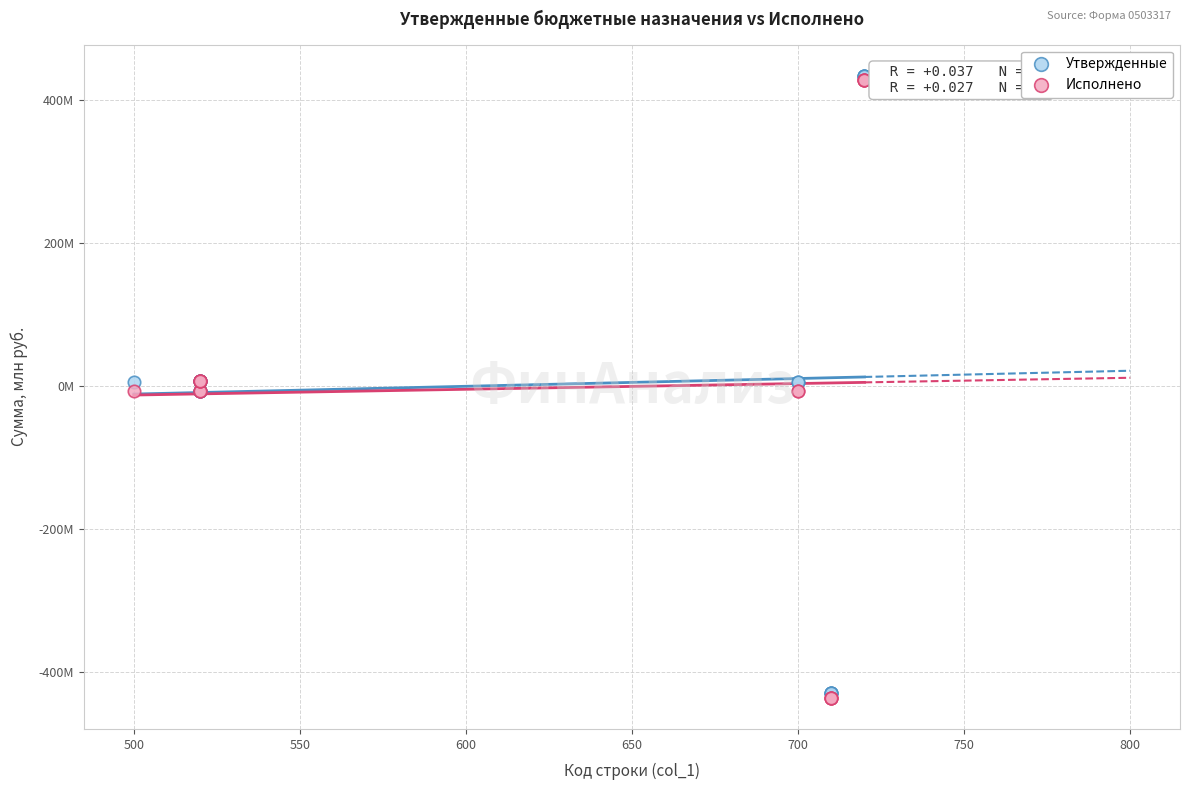

What are all the series names shown in the legend?

Утвержденные, Исполнено